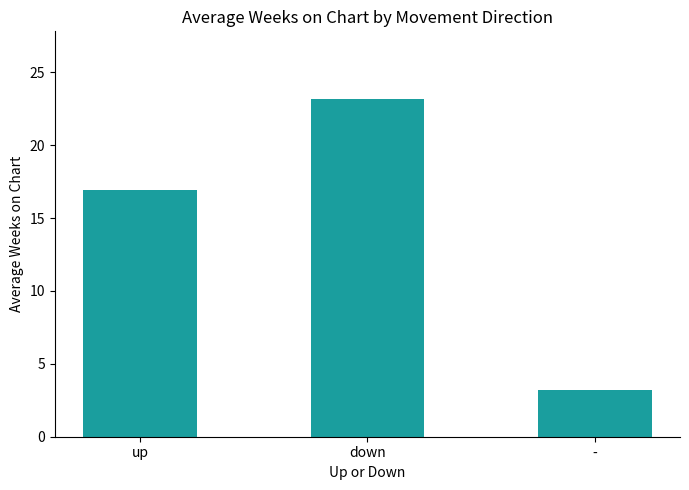

Where is the data nearest to the value 13?

up